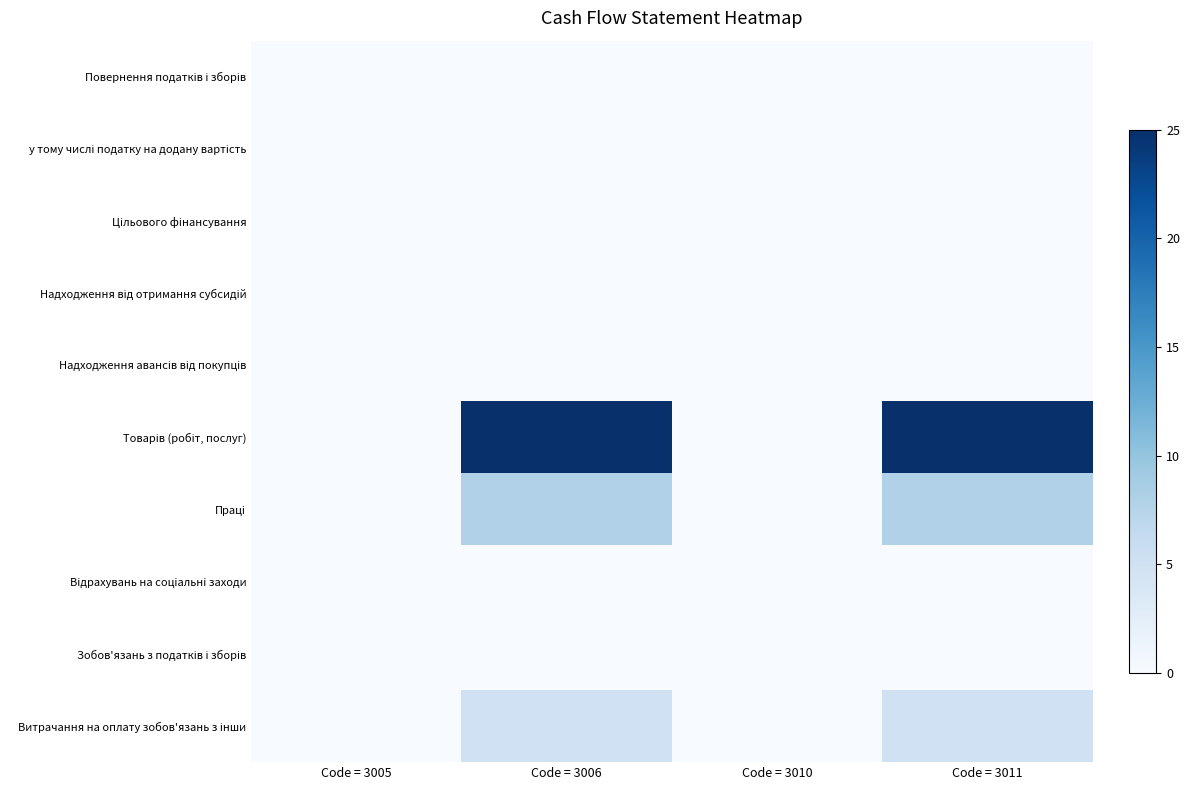

Rank the series by their maximum value, from lowest to highest.

Повернення податків і зборів, у тому числі податку на додану вартість, Цiльового фiнансування, Надходження від отримання субсидій, Надходження авансів від покупців, Вiдрахувань на соцiальнi заходи, Зобов'язань з податків і зборів, Витрачання на оплату зобов'язань з інши, Працi, Товарів (робіт, послуг)